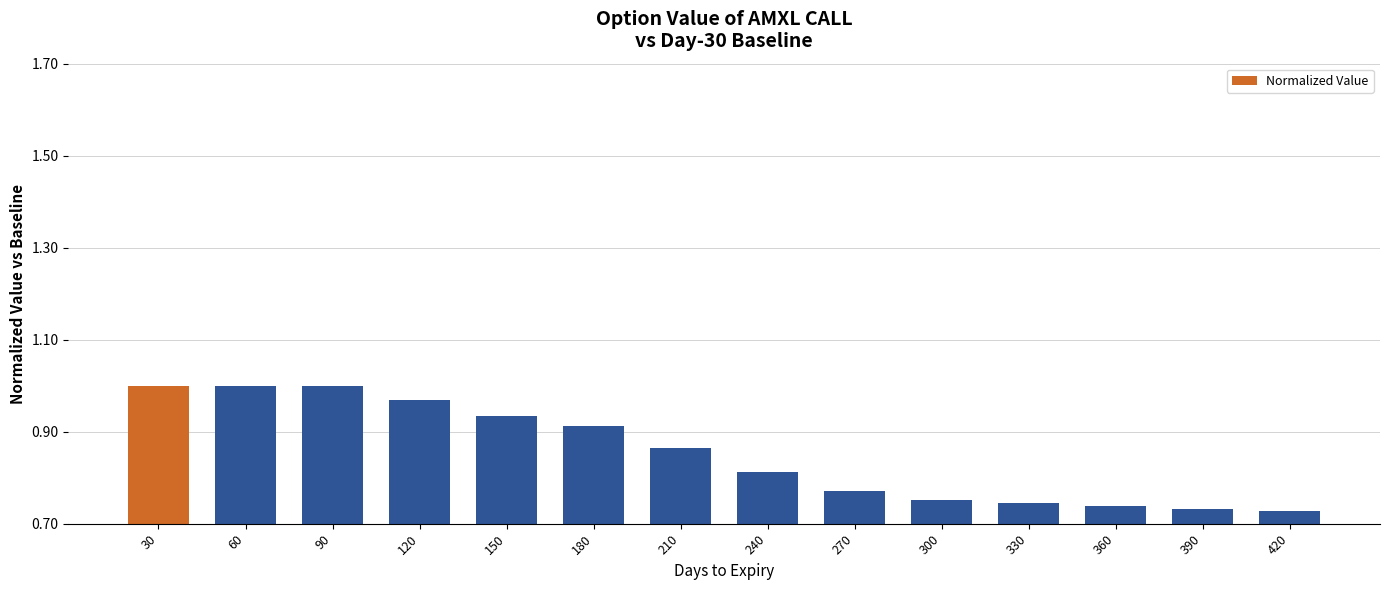

What is the difference between the values at 240 and 30?

0.2